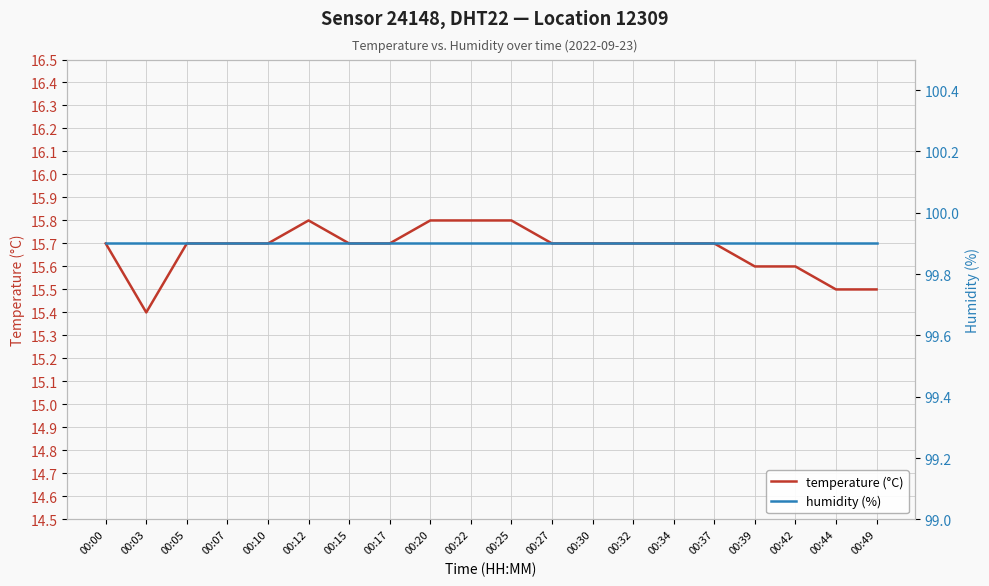

Is the value of temperature (°C) at 00:17 greater than the value of humidity (%) at 00:34?

No